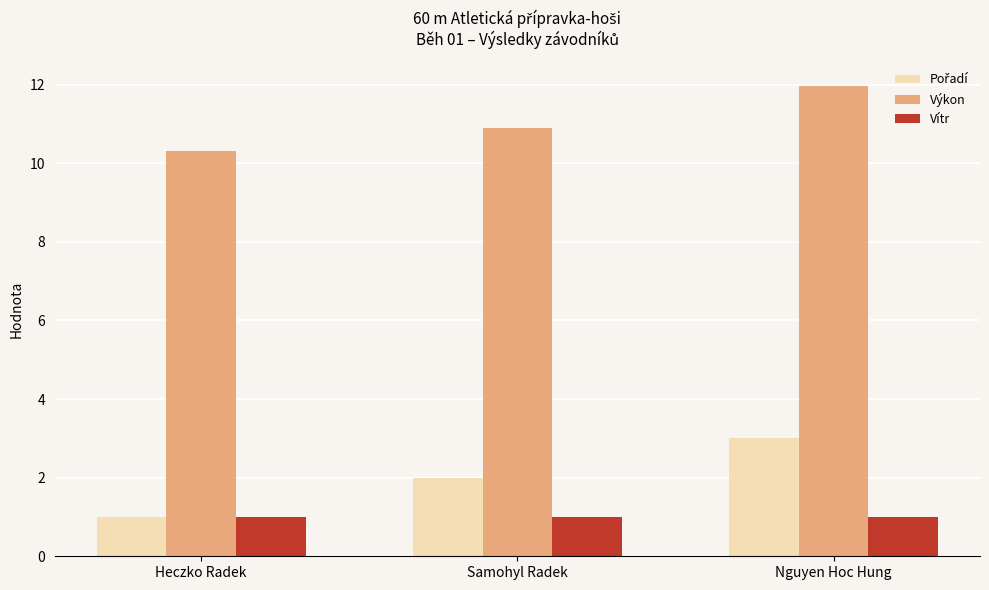

Is the value of Výkon at Heczko Radek greater than the value of Vítr at Heczko Radek?

Yes